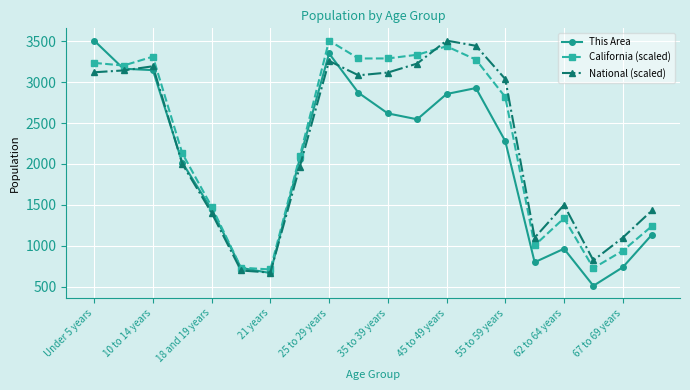

True or false: This Area has more than 0 interior local peaks.

True